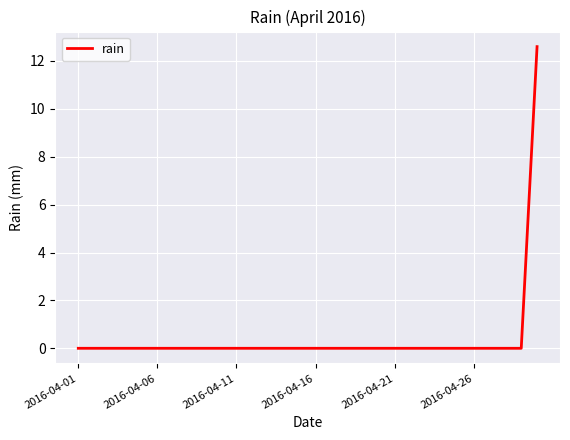

What is the maximum value shown in the chart?

12.6